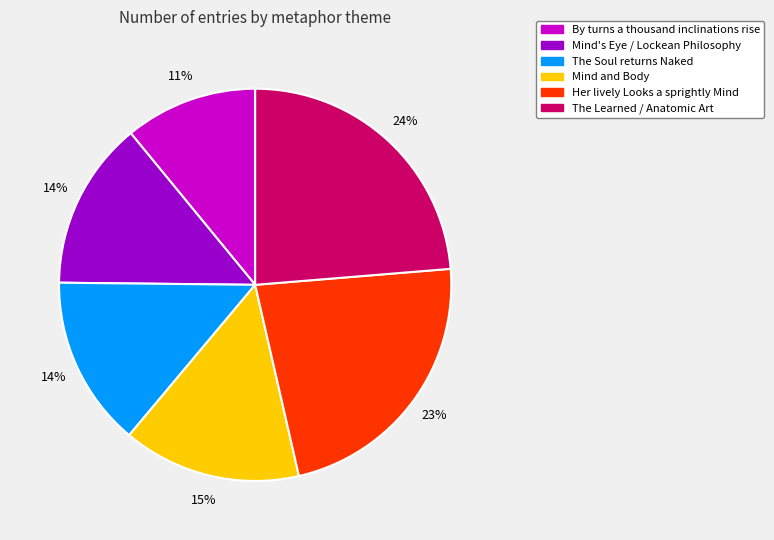

Between The Learned / Anatomic Art and Mind's Eye / Lockean Philosophy, which is larger?

The Learned / Anatomic Art